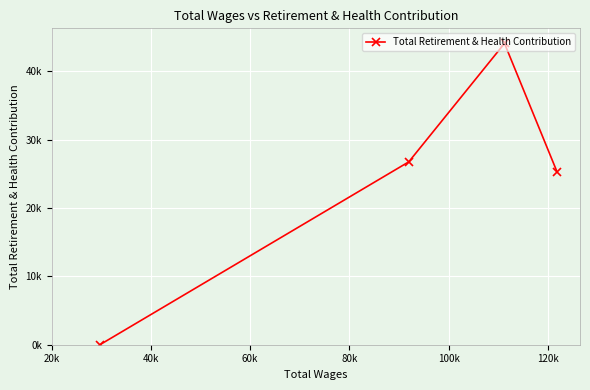

Is it true that the value at 20k is 38803?

False